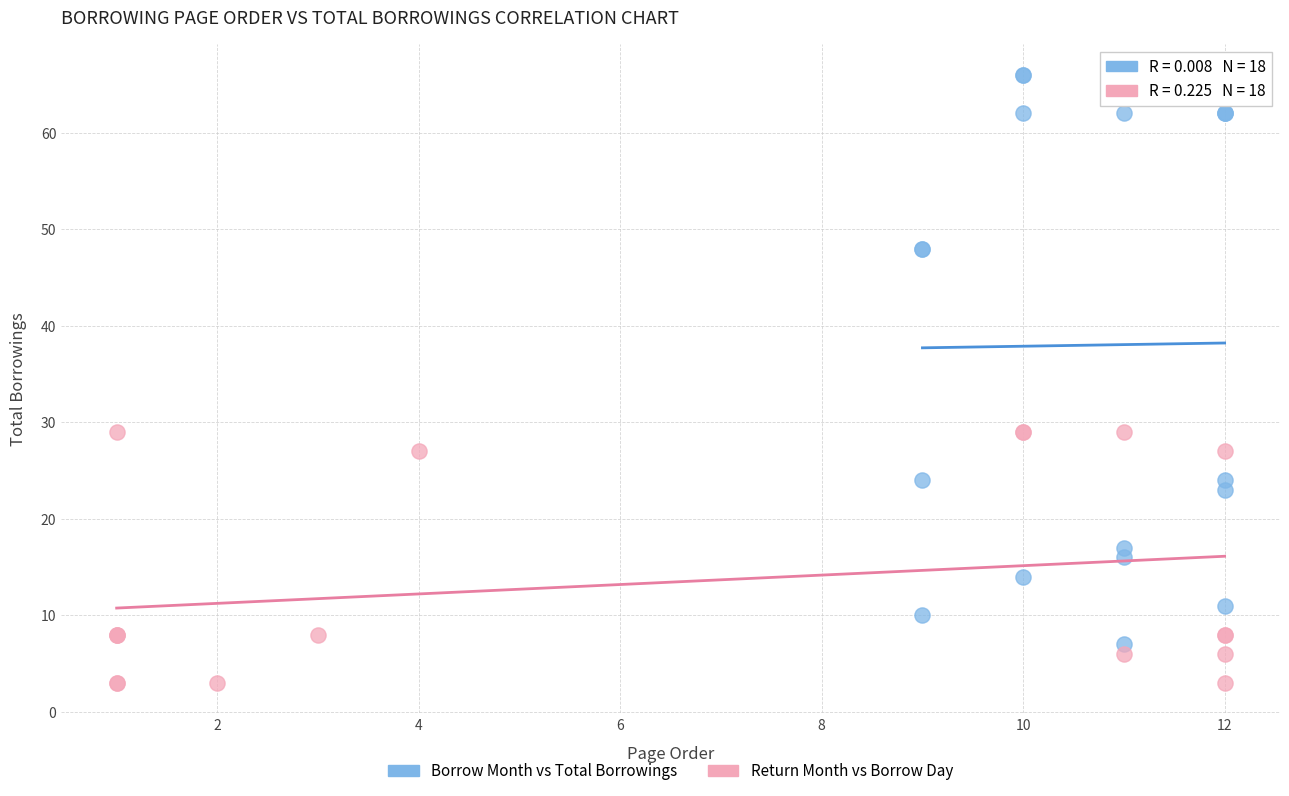

Which series reaches the minimum Y coordinate?

Return Month vs Borrow Day